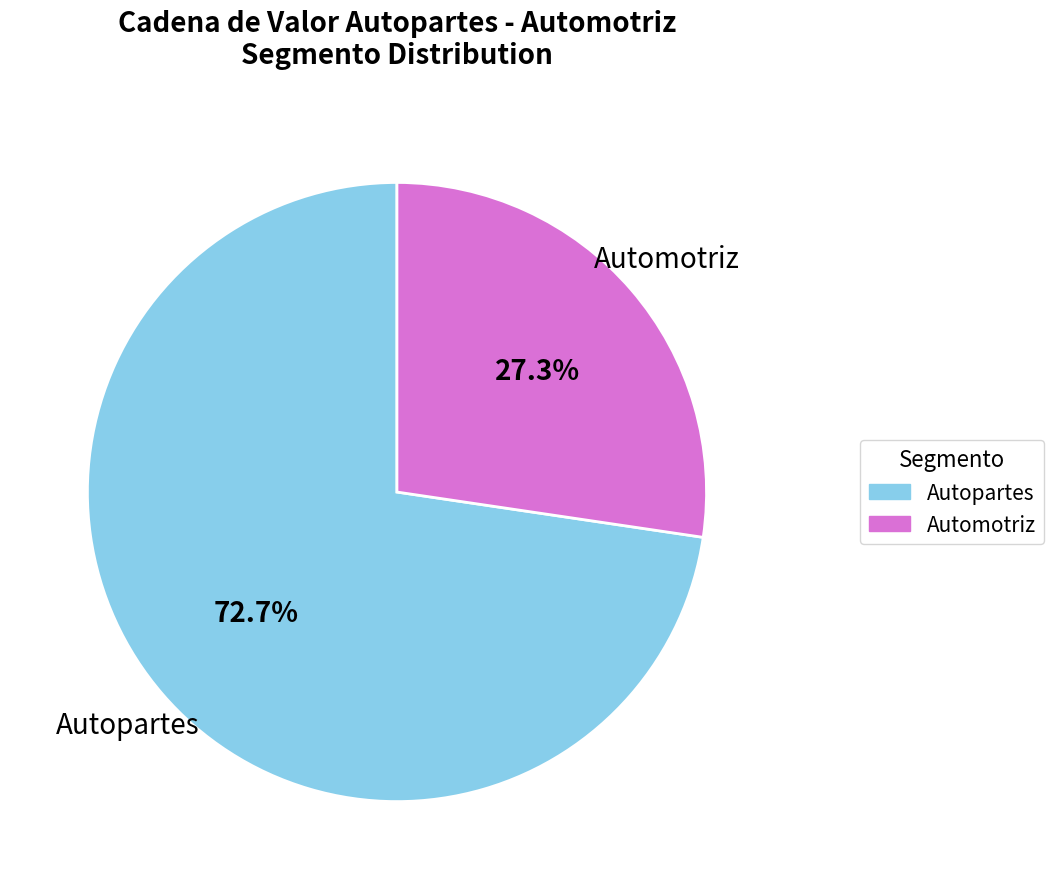

What portion of the pie excludes Automotriz?

72.7%